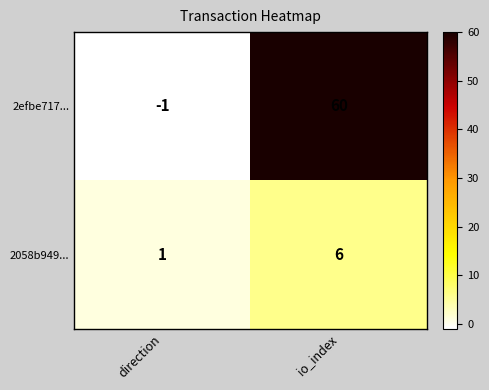

Which series has the largest total across all categories?

2efbe717...